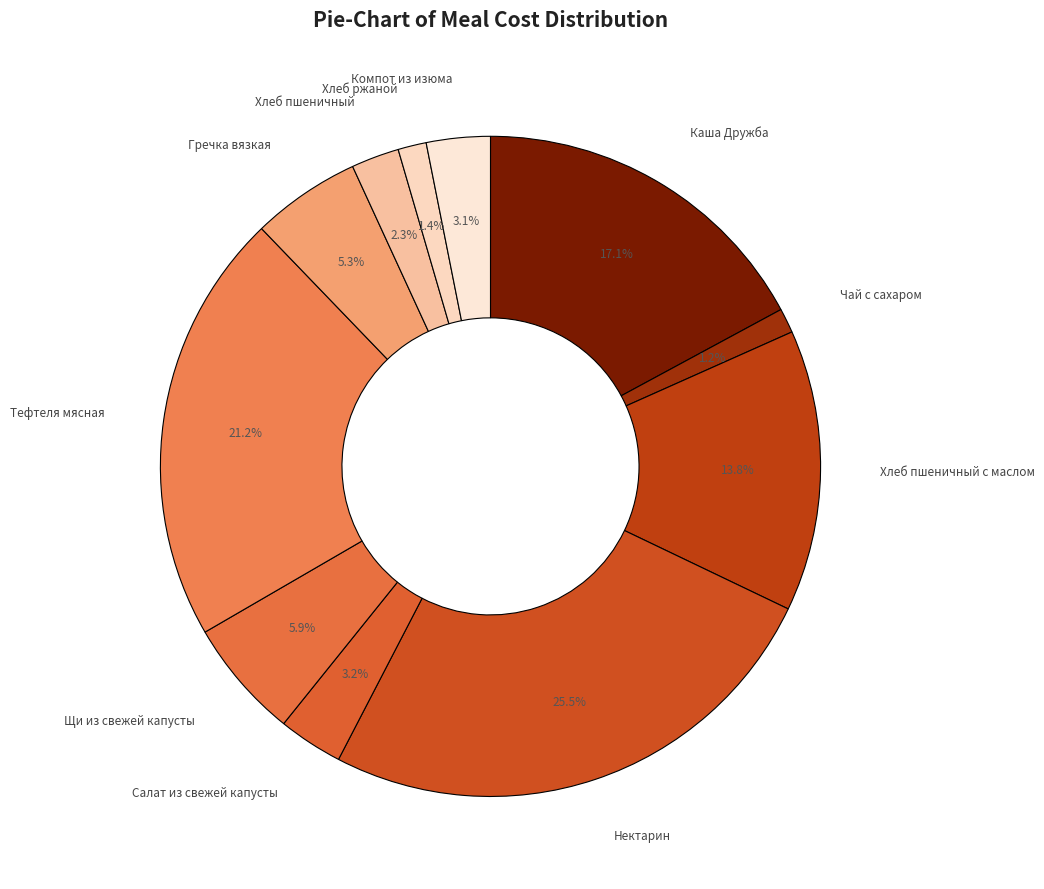

Count the number of slices in the pie.

11